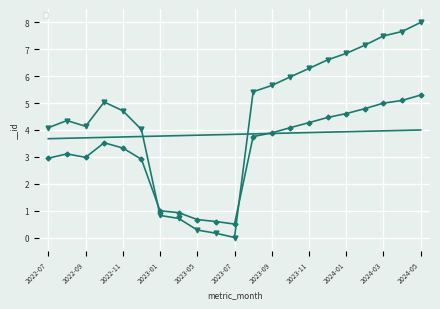

What is the difference between the maximum and minimum values?

8.0